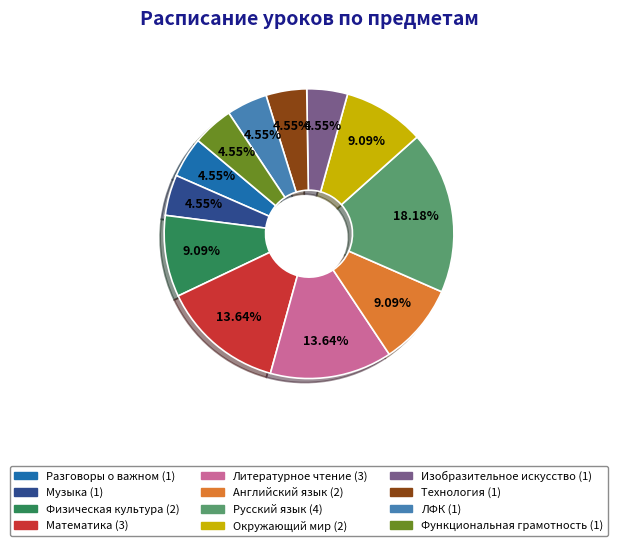

Which has a higher value, Математика or Функциональная грамотность?

Математика